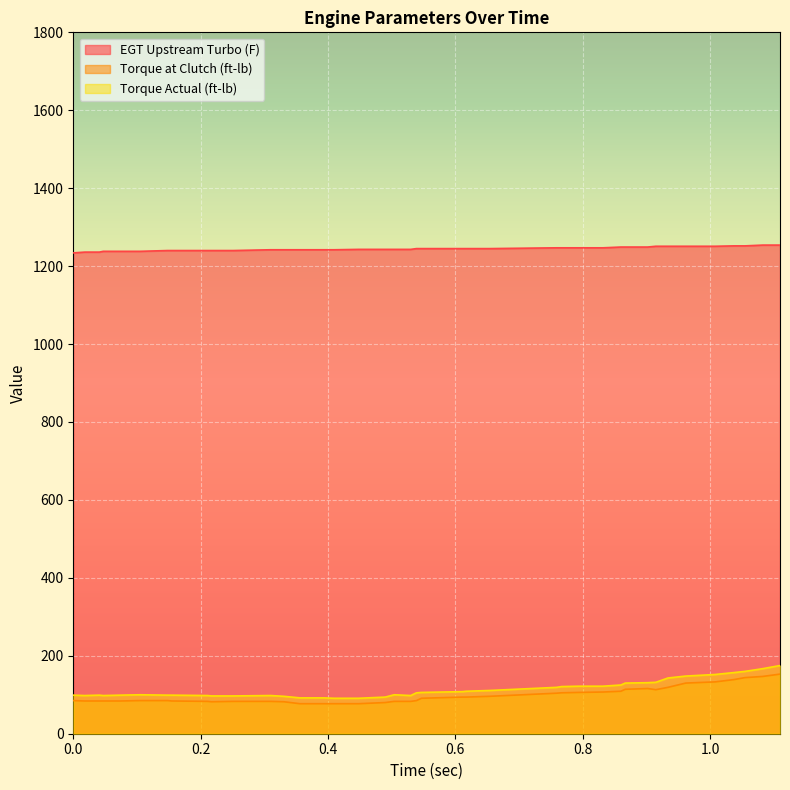

True or false: Torque at Clutch (ft-lb) and Torque Actual (ft-lb) intersect in this chart.

False